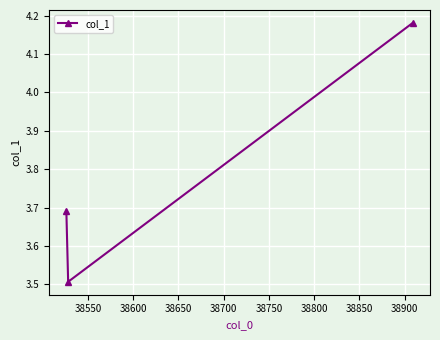

What is the sum of all values?

11.4